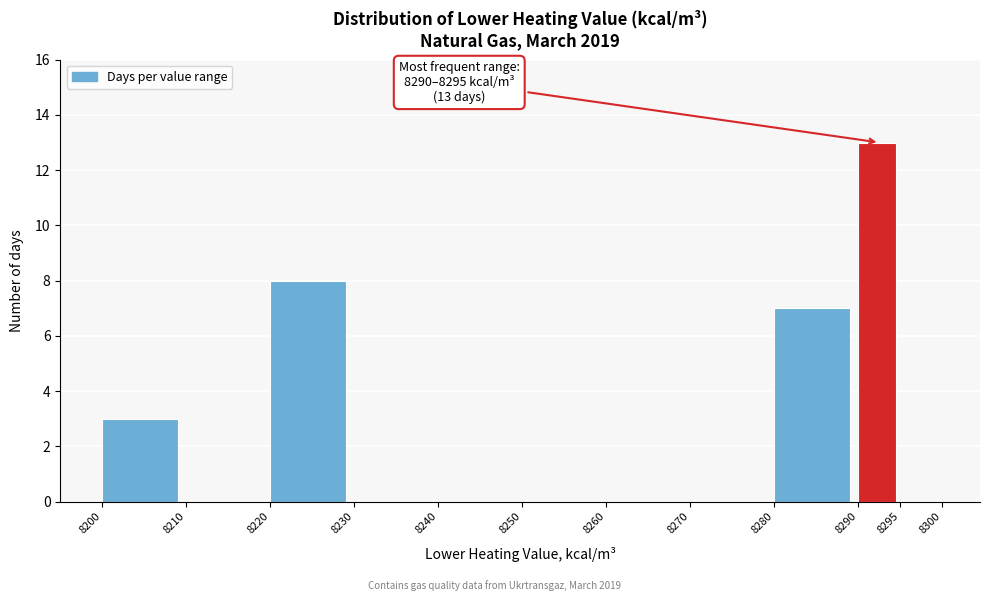

Which range on the x-axis has the tallest bar?

8290 to 8295